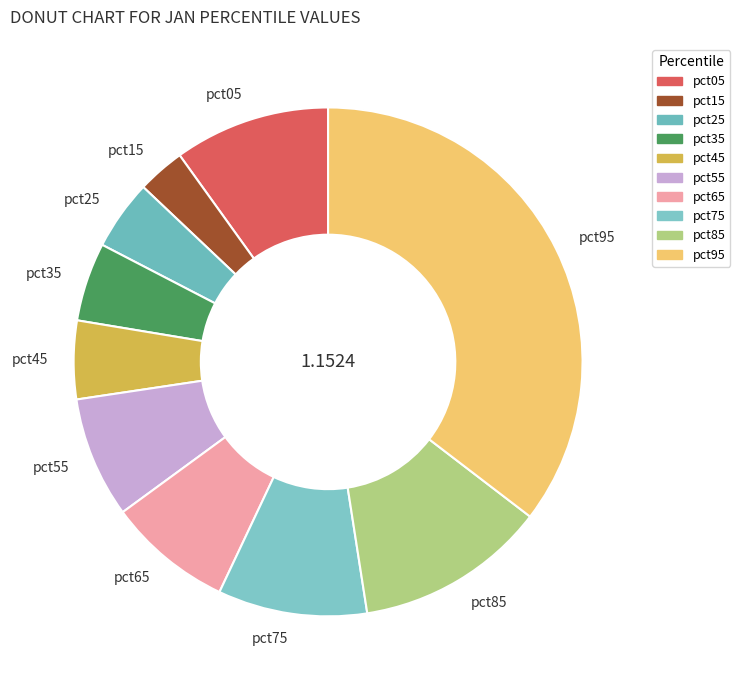

Between pct35 and pct75, which is larger?

pct75